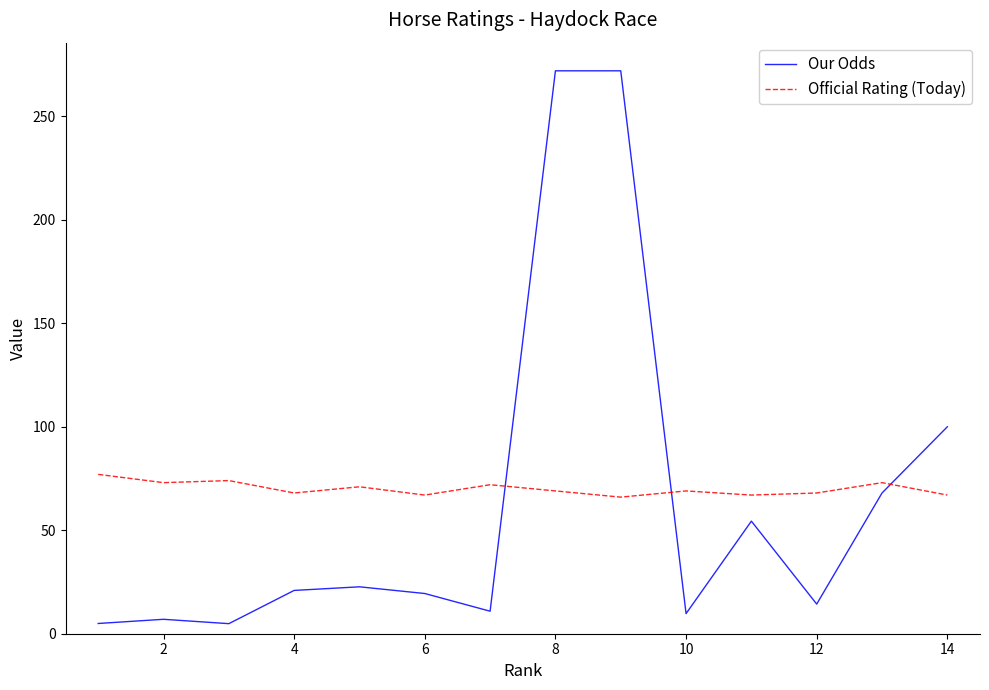

Which series has the widest spread of values?

Our Odds